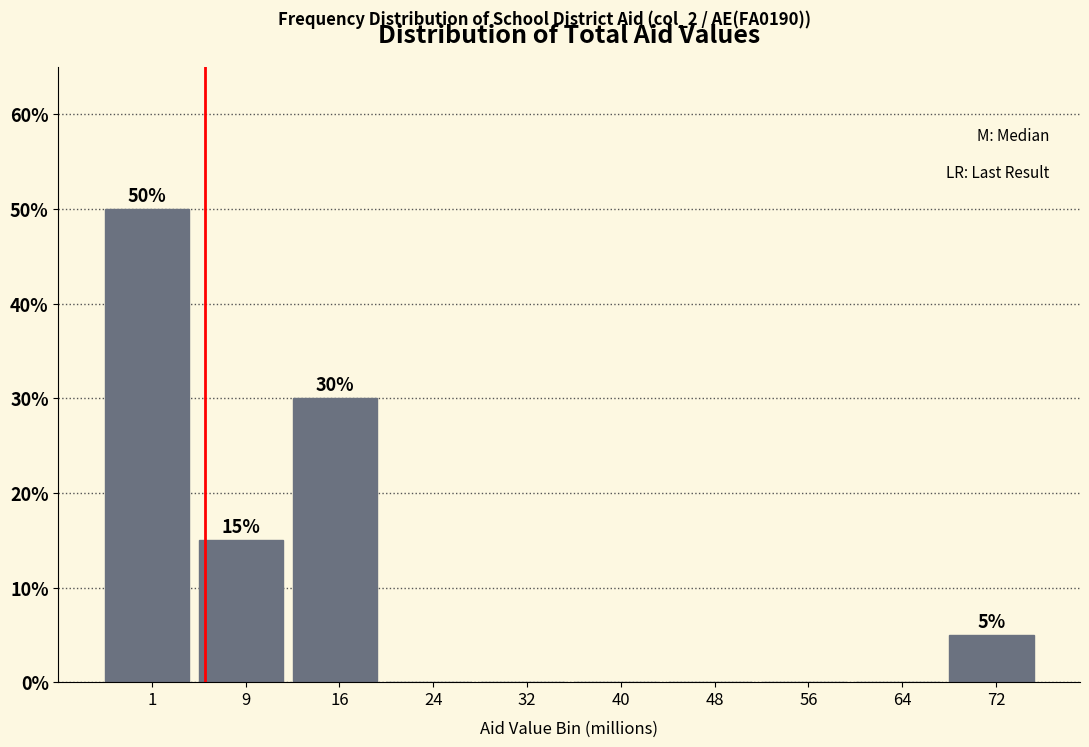

Reading left to right, extract all data points from this chart.

1=50	9=15	16=30	24=0	32=0	40=0	48=0	56=0	64=0	72=5